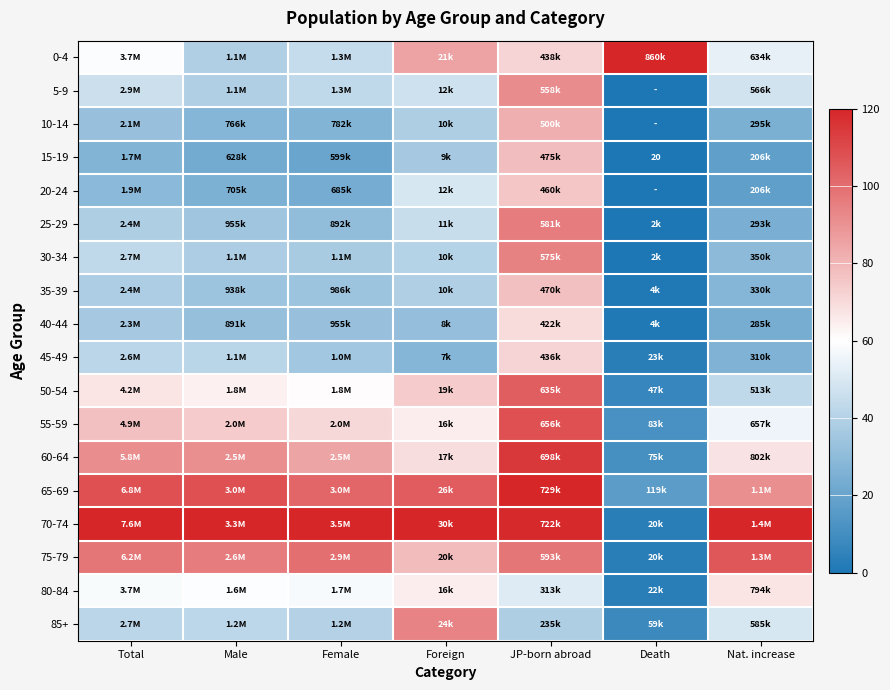

At which label does 30-34 first exceed 38?

Total